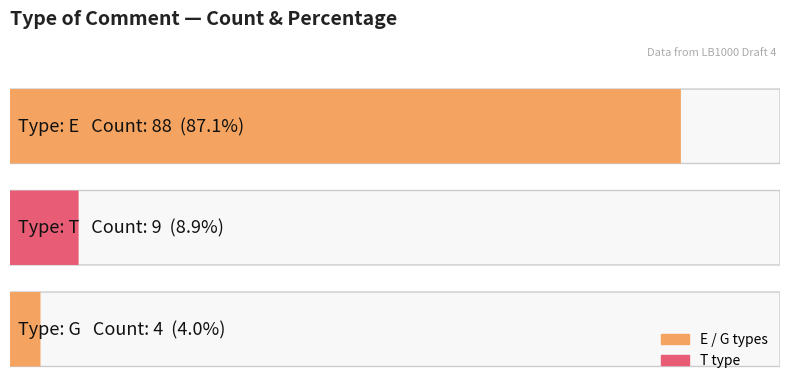

What is the change in value from E to T?

-79